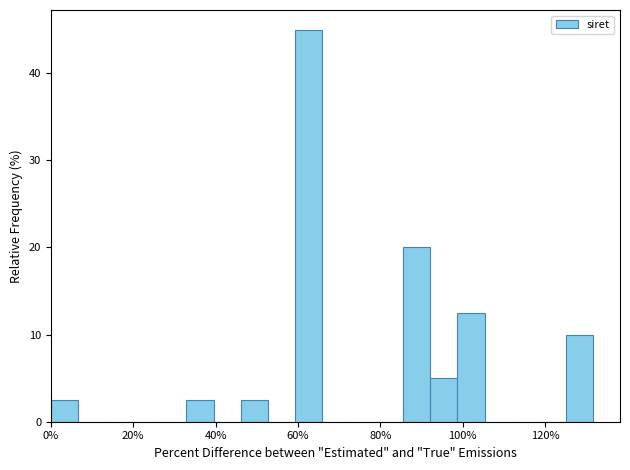

Read against the x-axis, roughly where is the centre of the tallest bar?

62